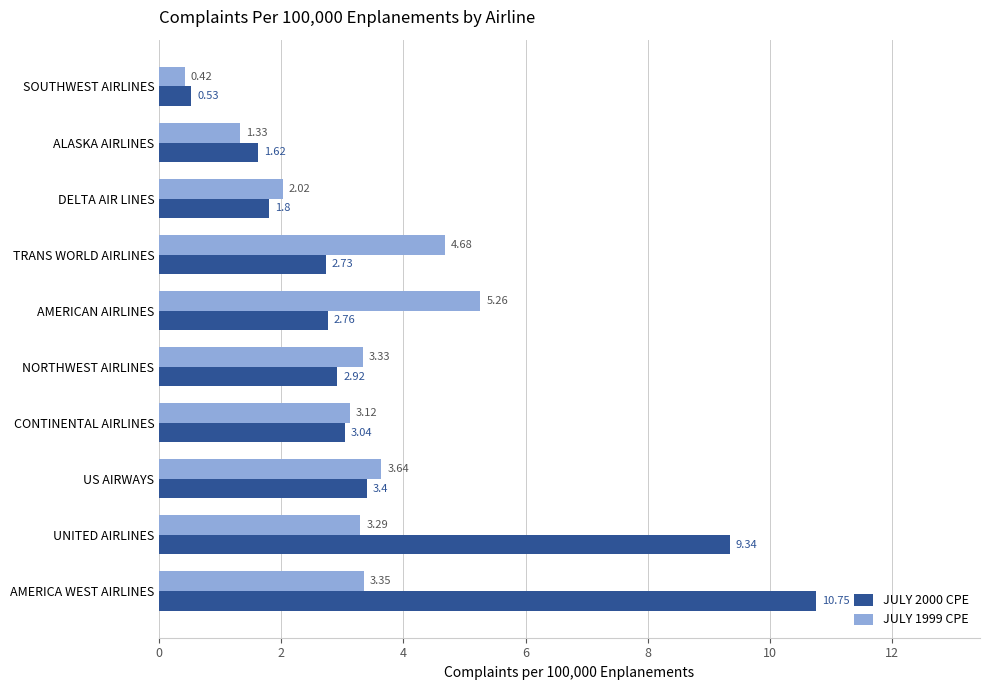

Where is JULY 1999 CPE nearest to the value 2?

DELTA AIR LINES